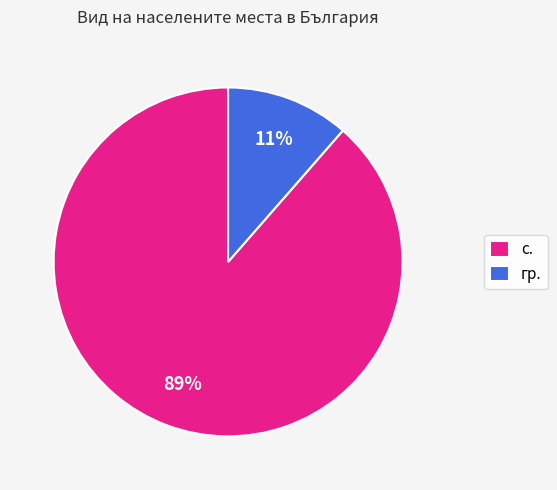

To the nearest percent, what portion does с. represent?

89%